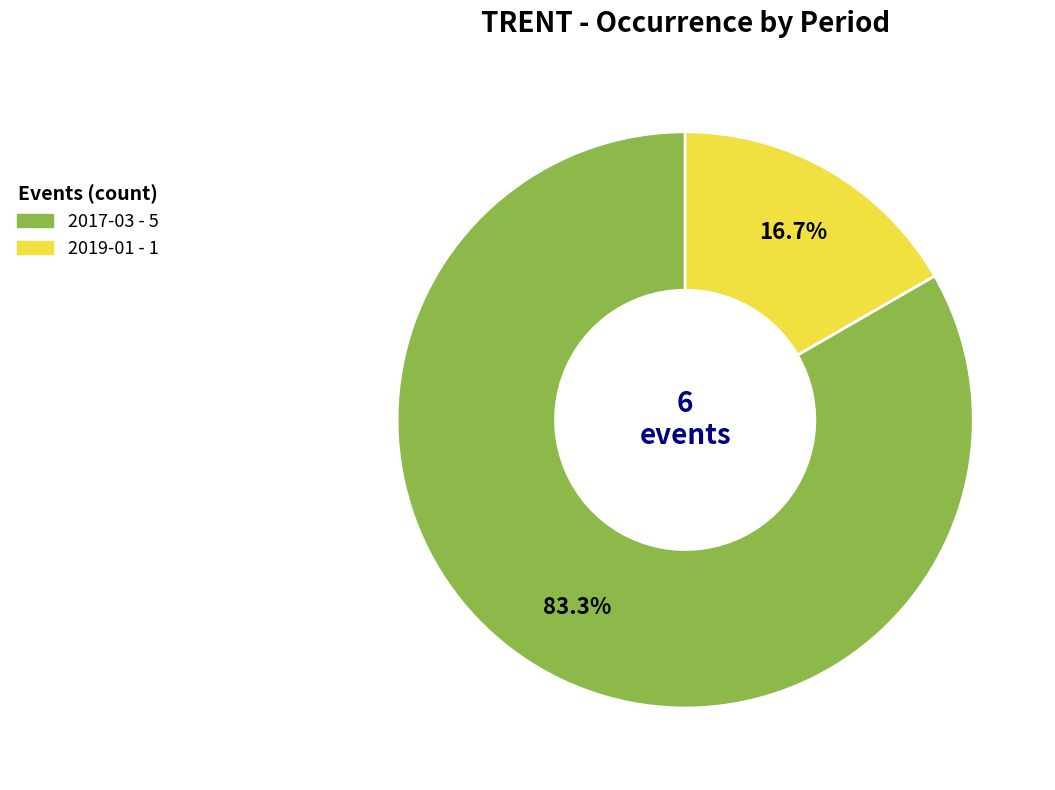

Which slice is the smallest?

2019-01